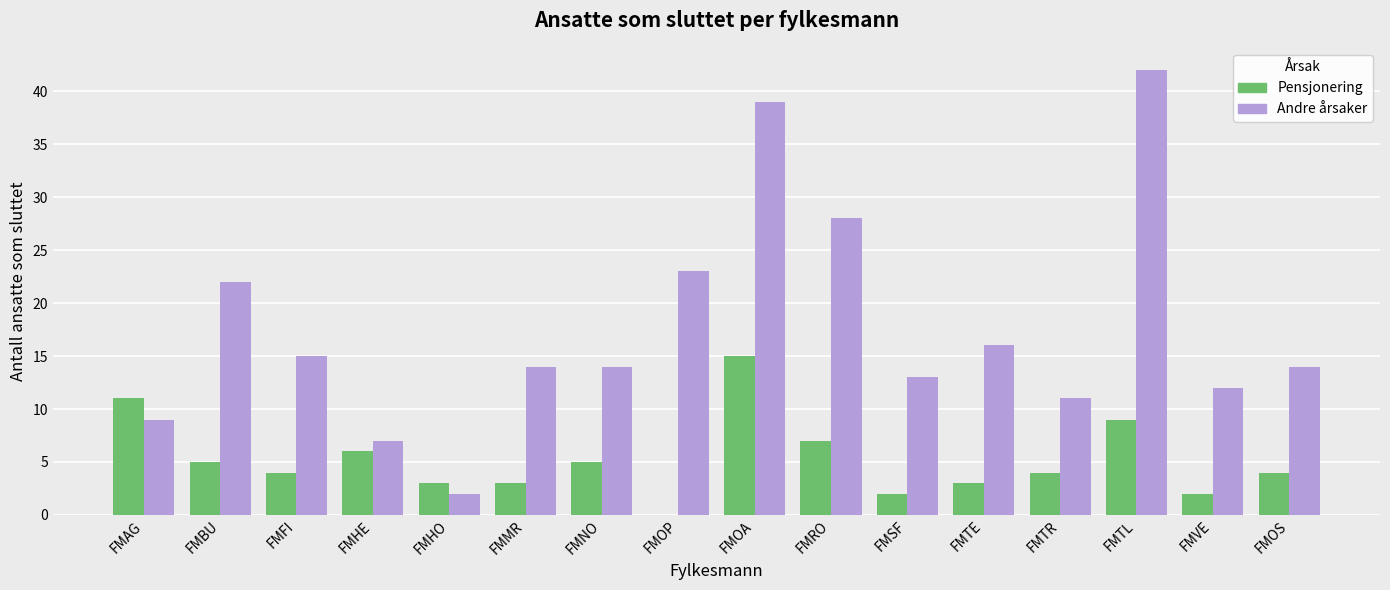

Which category has the highest value across all series?

FMTL